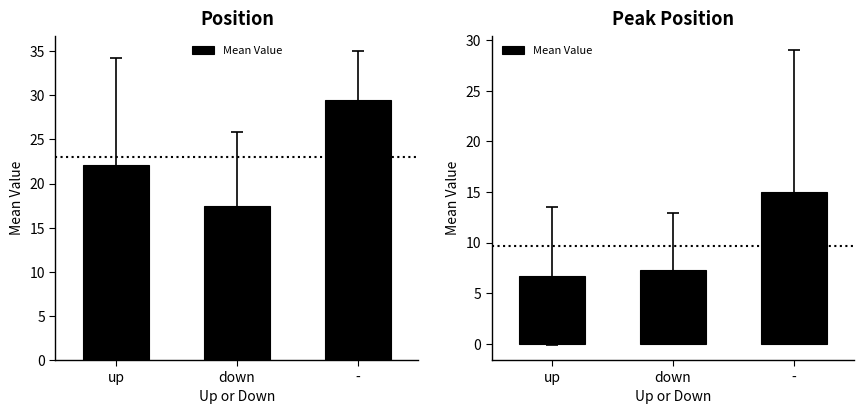

Rank the categories by value from highest to lowest.

-, down, up